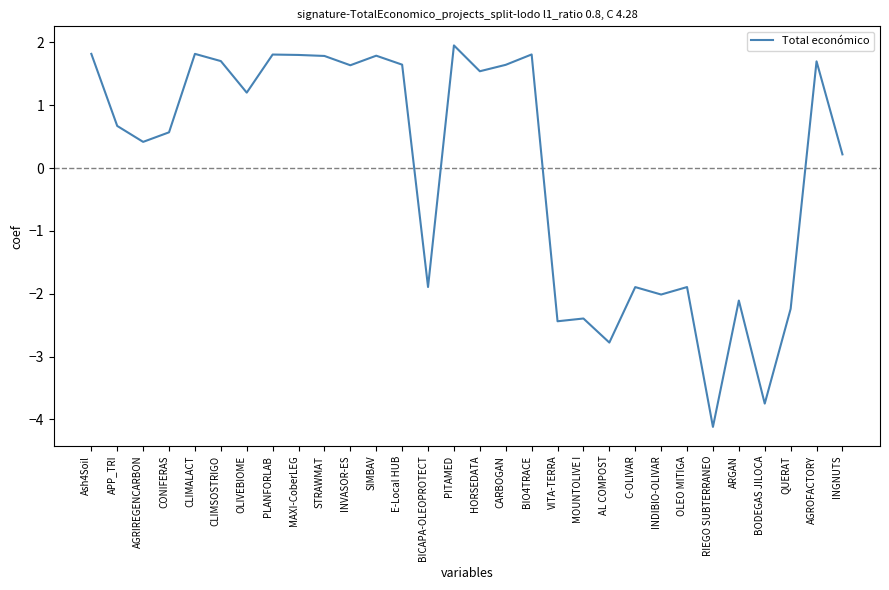

True or false: the data shows -4.1 at RIEGO SUBTERRANEO.

True